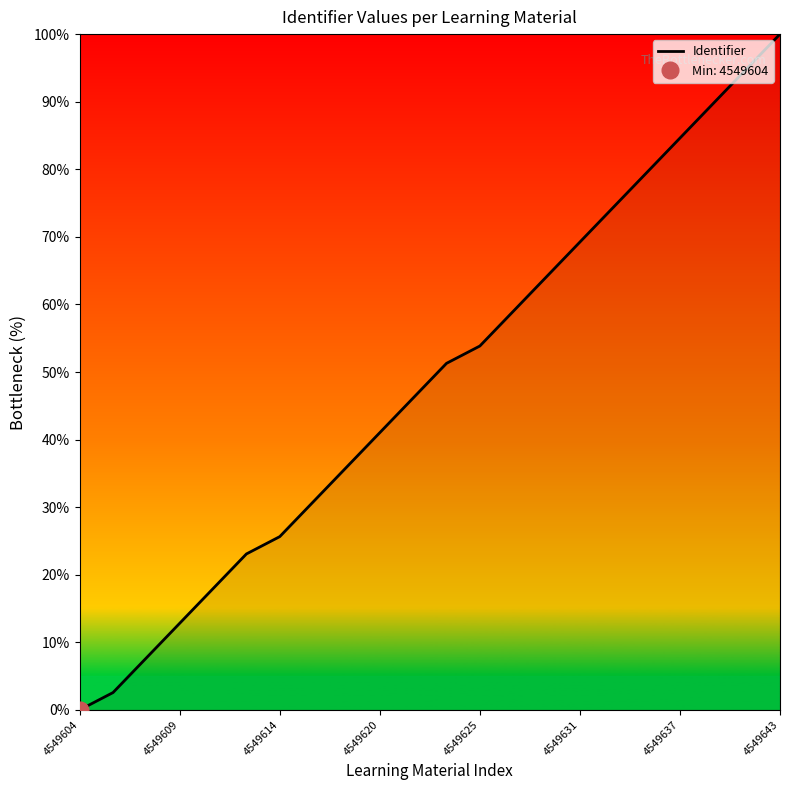

Reading left to right, list all the values displayed in this chart.

0.0	2.6	7.7	12.8	17.9	23.1	25.6	30.8	35.9	41.0	46.2	51.3	53.8	59.0	64.1	69.2	74.4	79.5	84.6	89.7	94.9	100.0